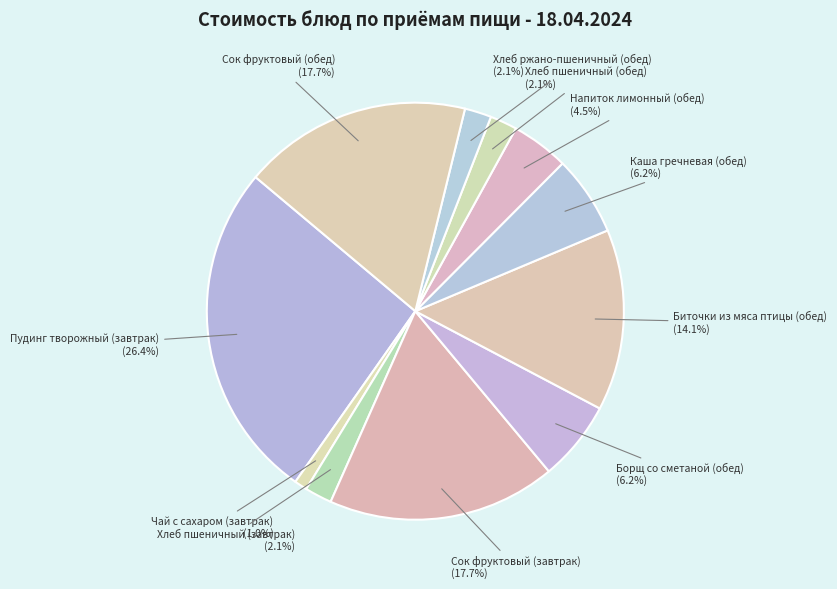

How many segments does this pie chart have?

11